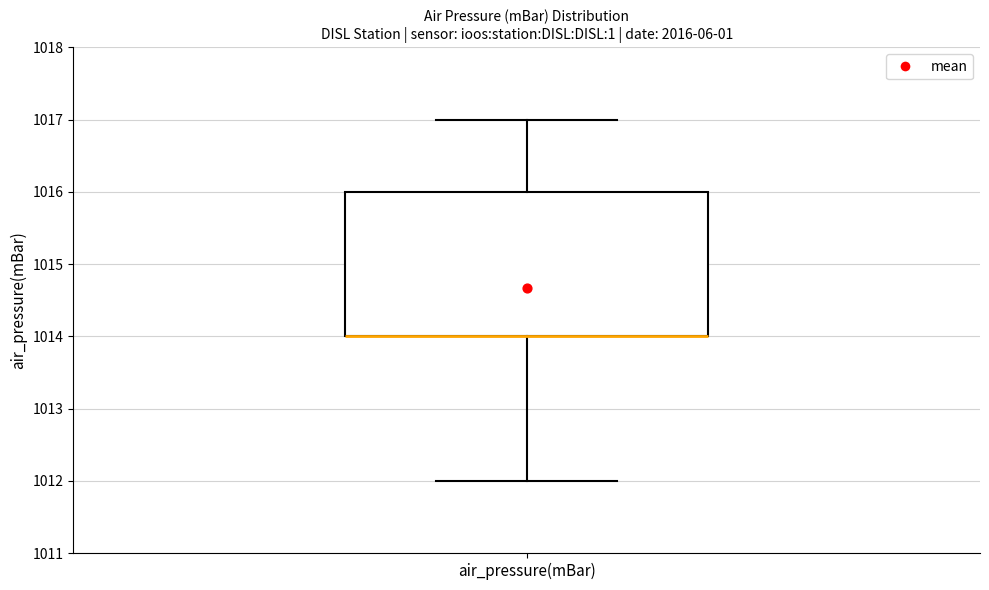

Read this box plot against the y-axis: the position of the median line, the range covered by the box, and the ends of both whiskers. The values are not printed on the chart, so give them approximately, as read against the axis.

median 1014 (drawn on the box's lower edge), box 1014 to 1016, whiskers 1012 to 1017